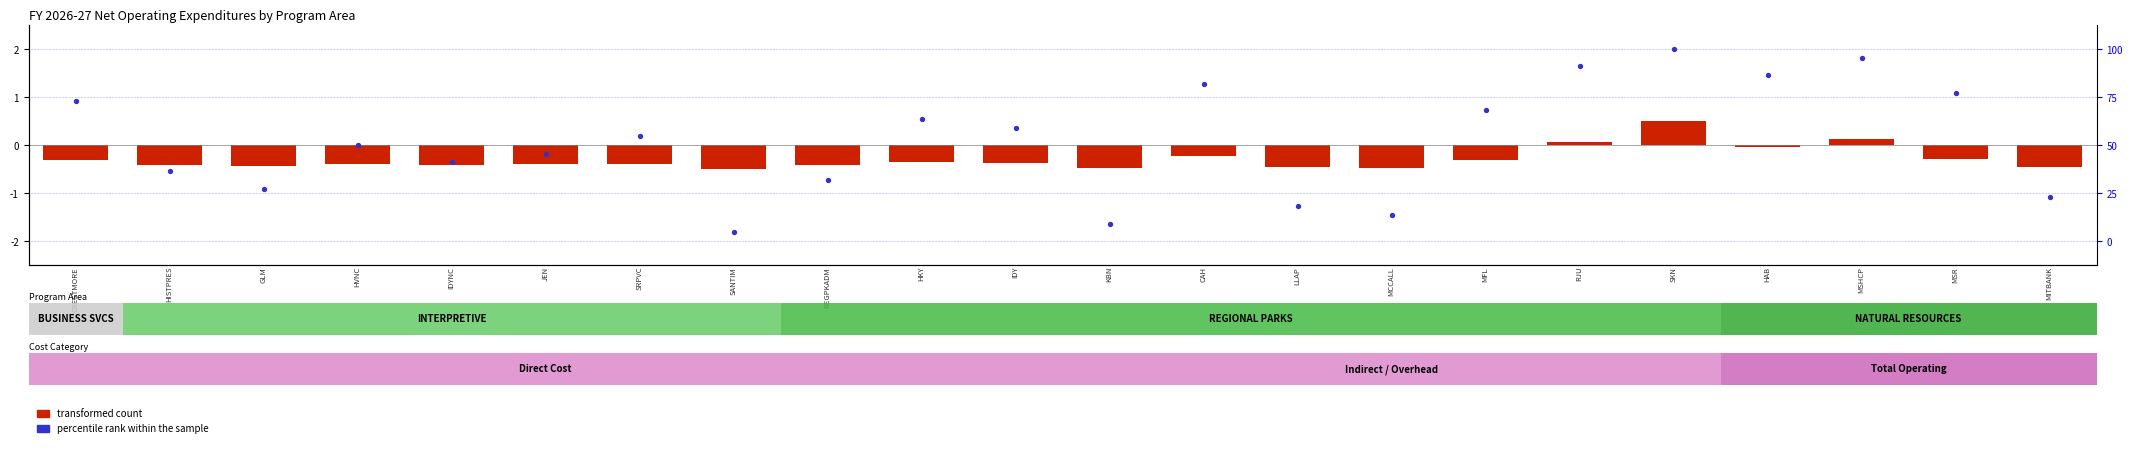

Reading left to right, what are all the values shown in this chart?

transformed count: CRESTMORE=-0.3	HISTPRES=-0.4	GLM=-0.4	HVNC=-0.4	IDYNC=-0.4	JEN=-0.4	SRPVC=-0.4	SANTIM=-0.5	REGPKADM=-0.4	HKY=-0.4	IDY=-0.4	KBN=-0.5	CAH=-0.2	LLAP=-0.5	MCCALL=-0.5	MFL=-0.3	RJU=0.1	SKN=0.5	HAB=-0.0	MSHCP=0.1	MSR=-0.3	MITBANK=-0.5
percentile rank within the sample: CRESTMORE=0.9	HISTPRES=-0.5	GLM=-0.9	HVNC=0.0	IDYNC=-0.4	JEN=-0.2	SRPVC=0.2	SANTIM=-1.8	REGPKADM=-0.7	HKY=0.5	IDY=0.4	KBN=-1.6	CAH=1.3	LLAP=-1.3	MCCALL=-1.5	MFL=0.7	RJU=1.6	SKN=2.0	HAB=1.5	MSHCP=1.8	MSR=1.1	MITBANK=-1.1